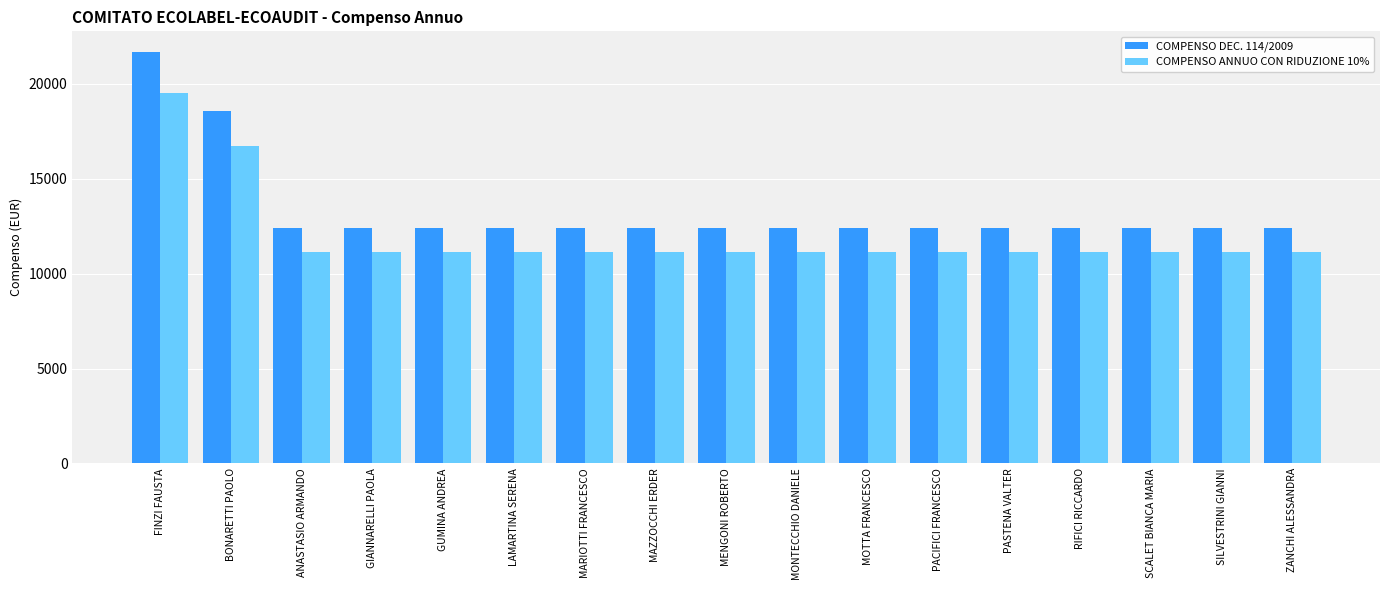

Does the chart contain any negative values?

No